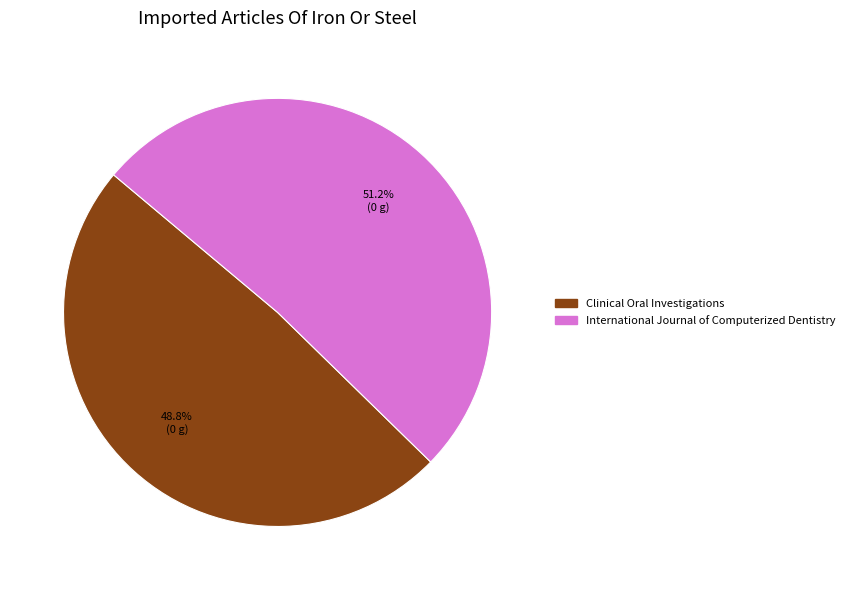

Count the number of slices in the pie.

2